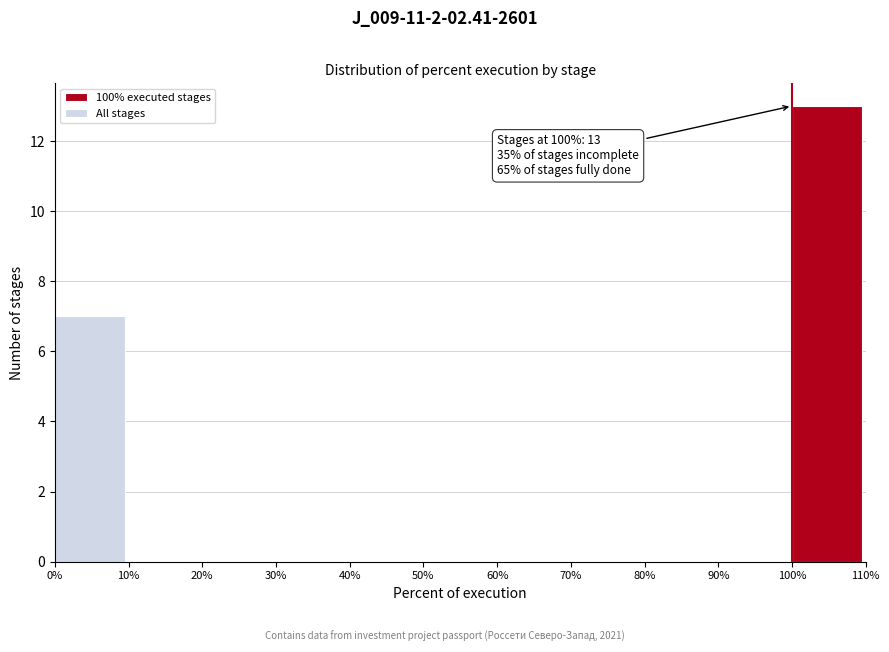

Over which range of the x-axis is the bar tallest?

100% to 110%